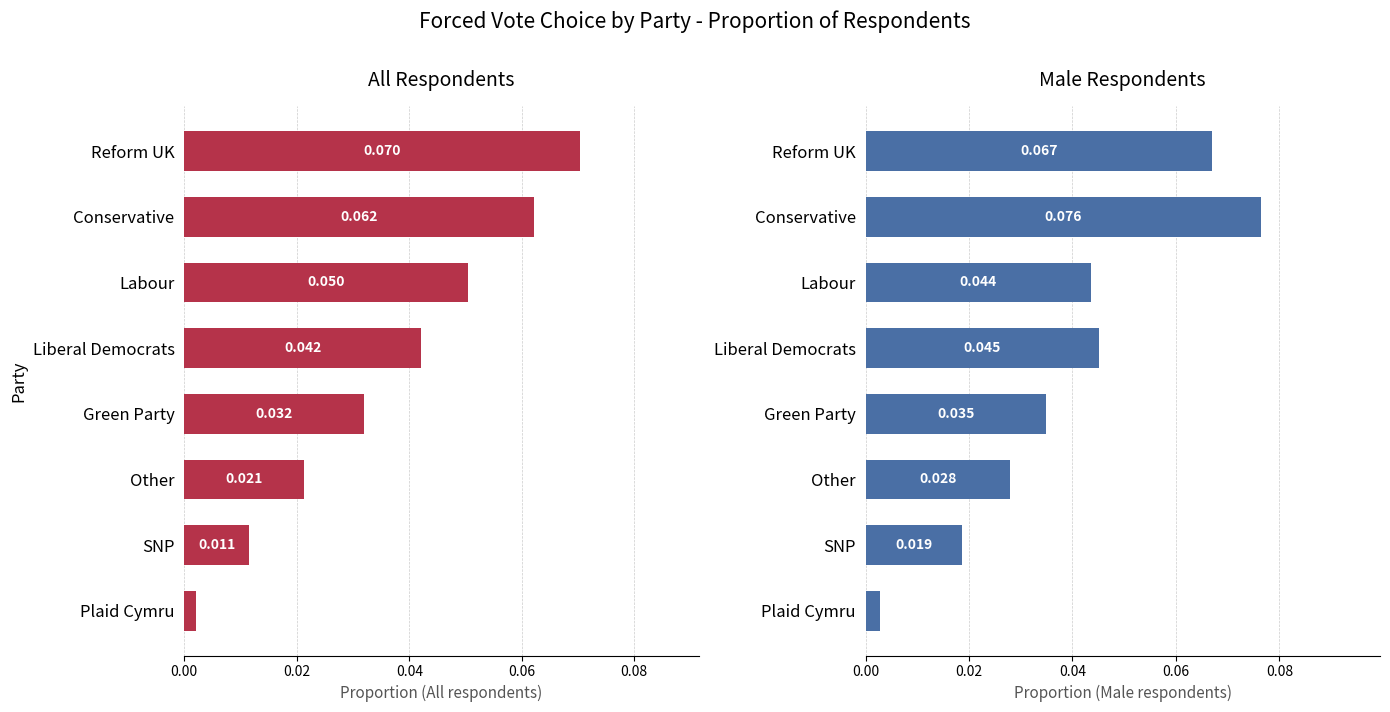

Rank the series by their maximum value, from highest to lowest.

Male, All